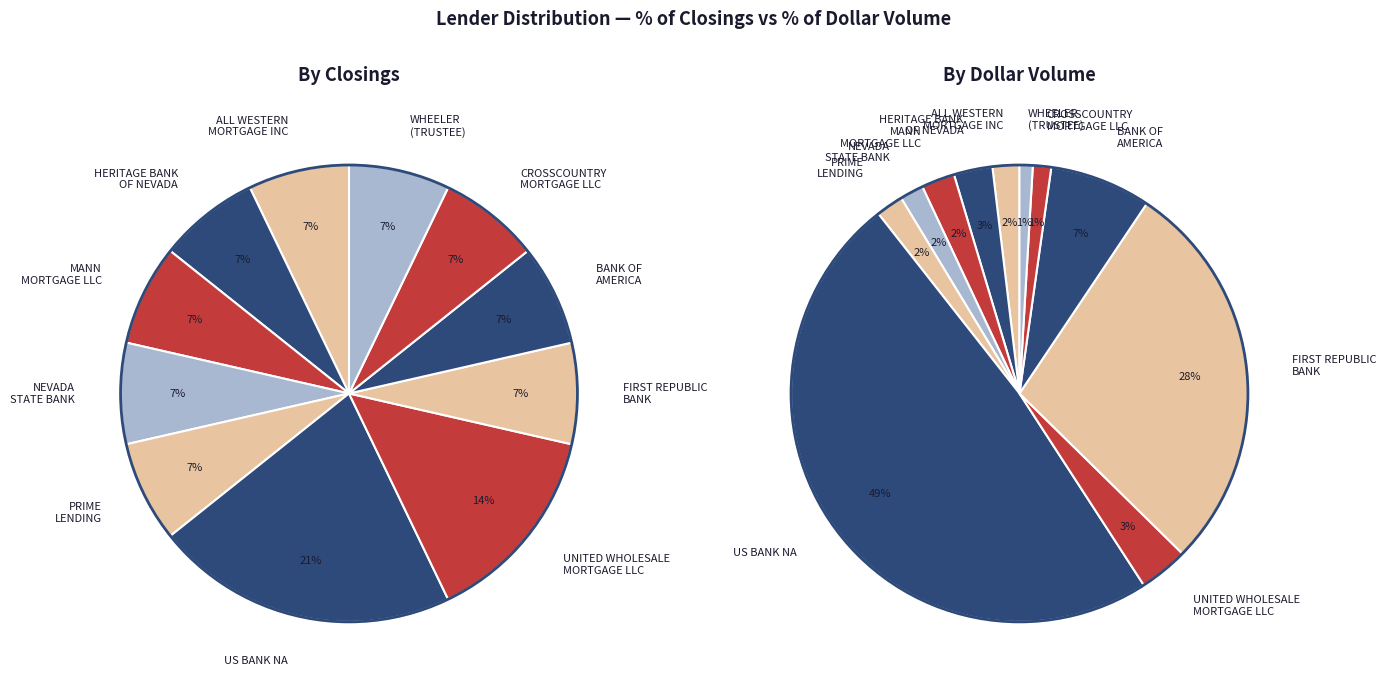

Rank the categories by value from highest to lowest.

US BANK NA, FIRST REPUBLIC BANK, BANK OF AMERICA, UNITED WHOLESALE MORTGAGE LLC, HERITAGE BANK OF NEVADA, MANN MORTGAGE LLC, PRIMELENDING, ALL WESTERN MORTGAGE INC, NEVADA STATE BANK, CROSSCOUNTRY MORTGAGE LLC, WHEELER (TRUSTEE)